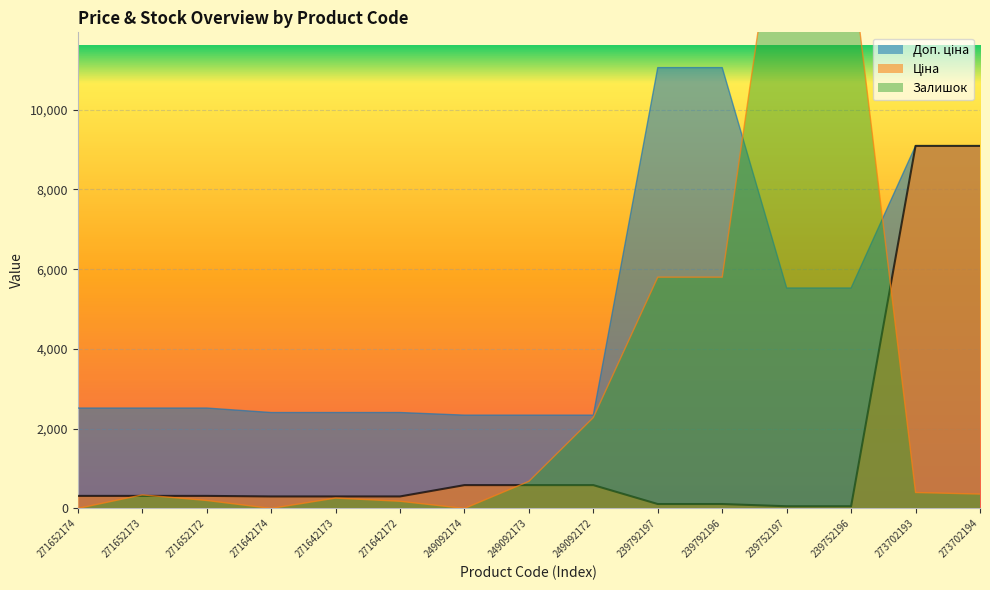

True or false: Доп. ціна and Ціна intersect in this chart.

False